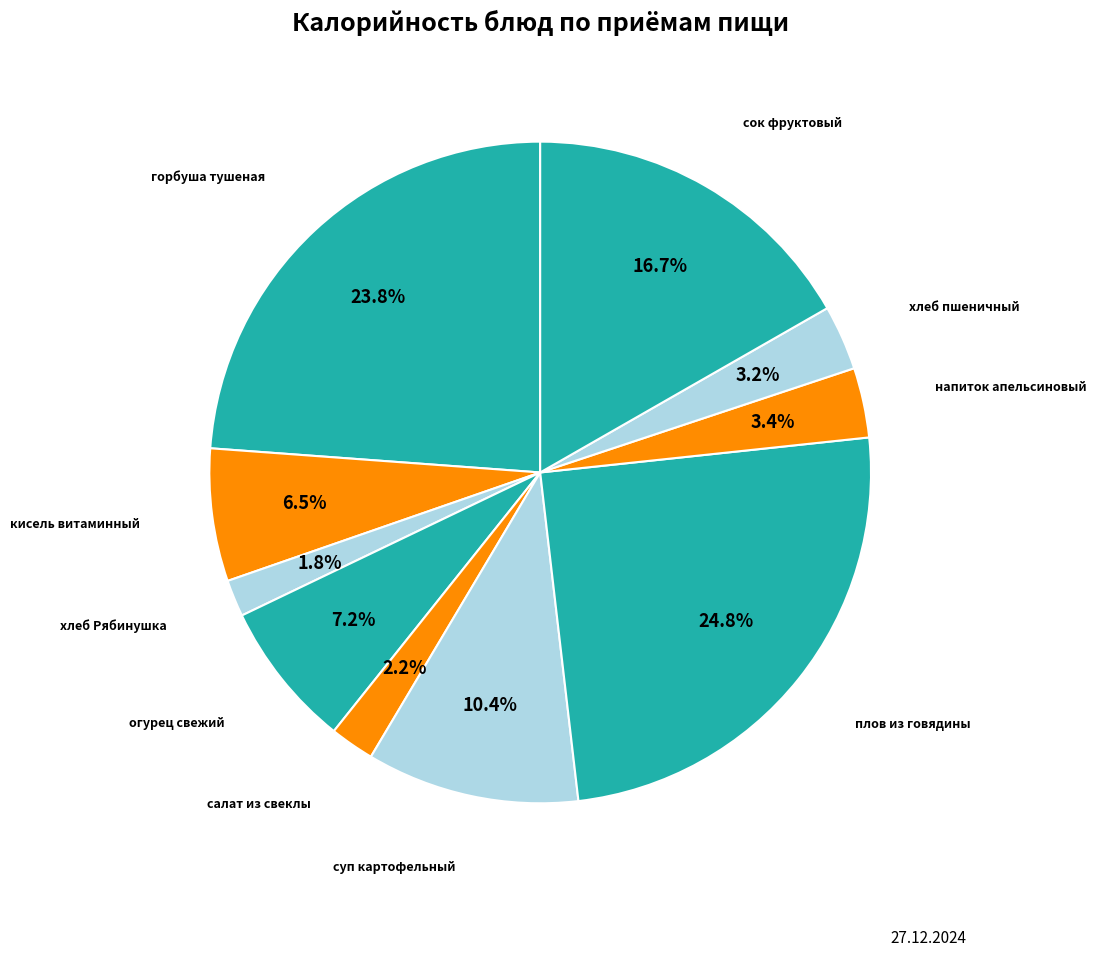

Rank the categories by value from lowest to highest.

хлеб Рябинушка, салат из свеклы, хлеб пшеничный, напиток апельсиновый, кисель витаминный, огурец свежий, суп картофельный, сок фруктовый, горбуша тушеная, плов из говядины